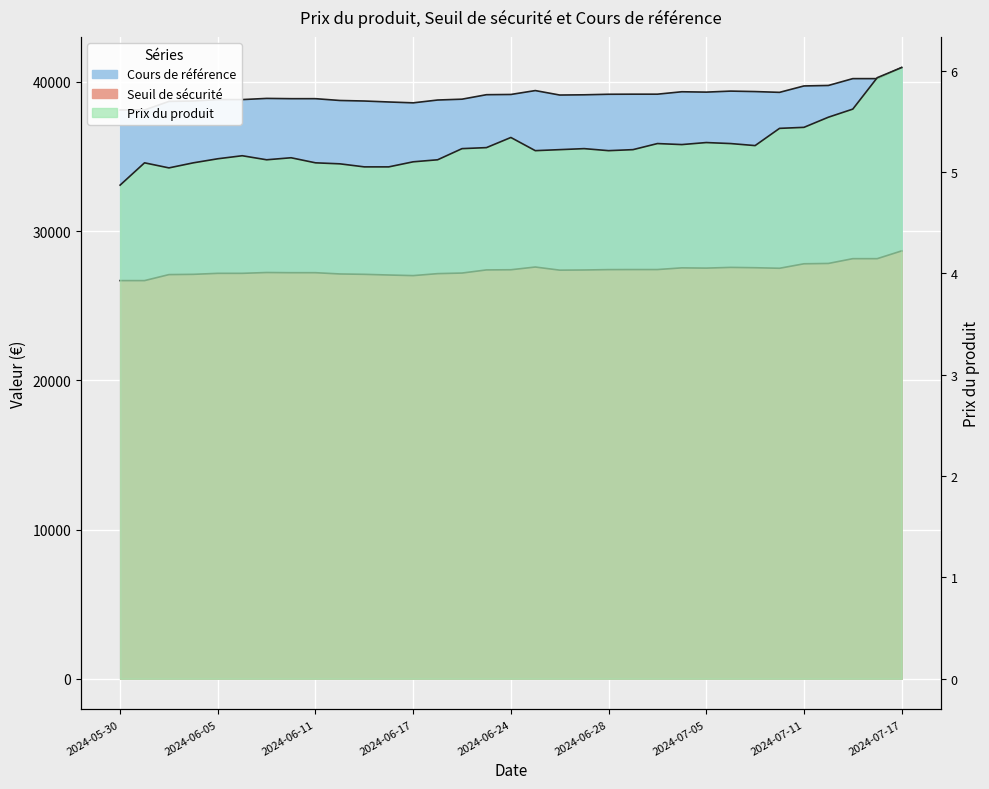

Rank the categories by Seuil de sécurité value from highest to lowest.

2024-07-17, 2024-07-15, 2024-07-16, 2024-07-12, 2024-07-11, 2024-06-25, 2024-07-08, 2024-07-09, 2024-07-03, 2024-07-05, 2024-07-10, 2024-07-01, 2024-07-02, 2024-06-28, 2024-06-24, 2024-06-21, 2024-06-27, 2024-06-26, 2024-06-07, 2024-06-10, 2024-06-11, 2024-06-20, 2024-06-05, 2024-06-06, 2024-06-18, 2024-06-12, 2024-06-13, 2024-06-04, 2024-06-03, 2024-06-14, 2024-06-17, 2024-05-30, 2024-05-31